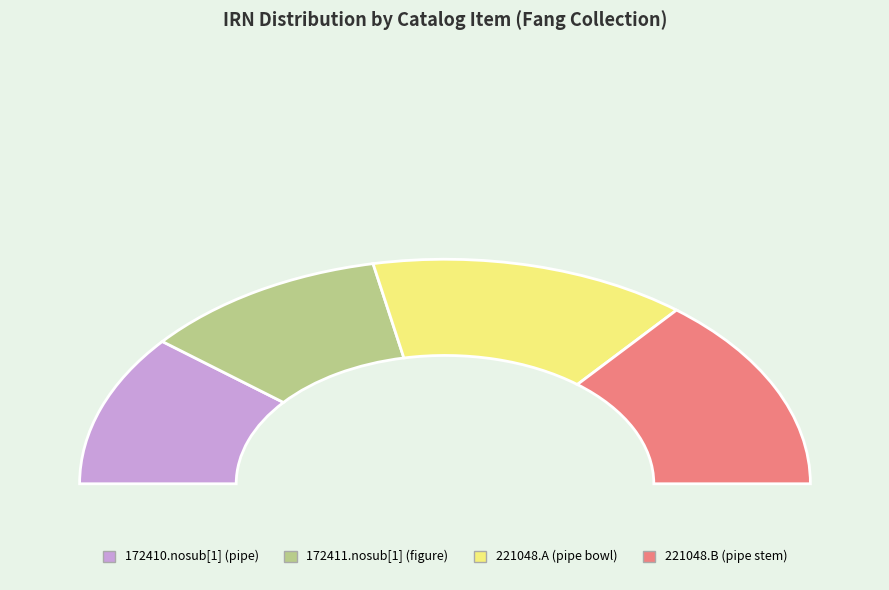

Which slice is the smallest?

172410.nosub[1] (pipe)